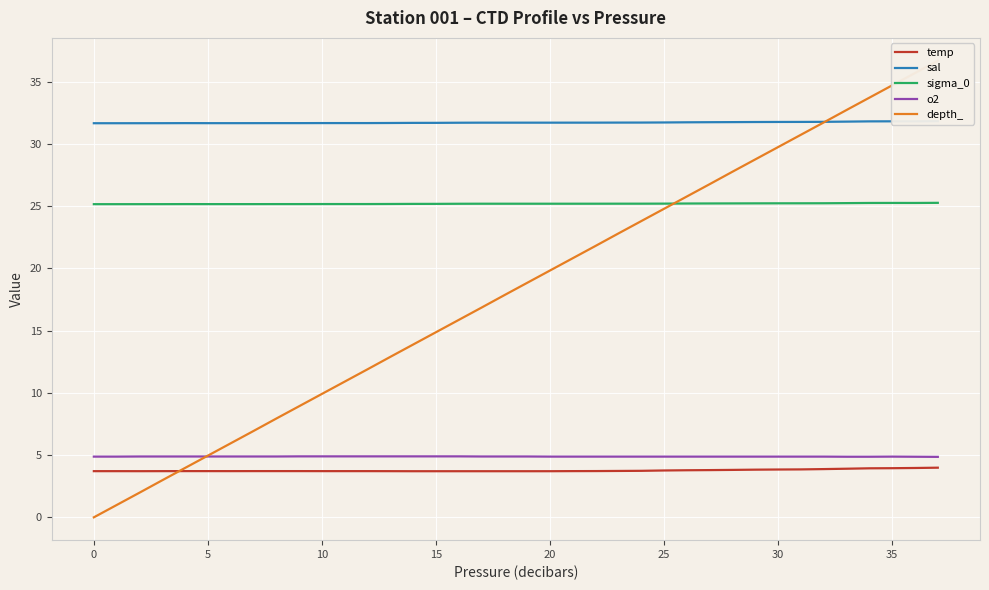

Which series has the largest range (max minus min)?

depth_